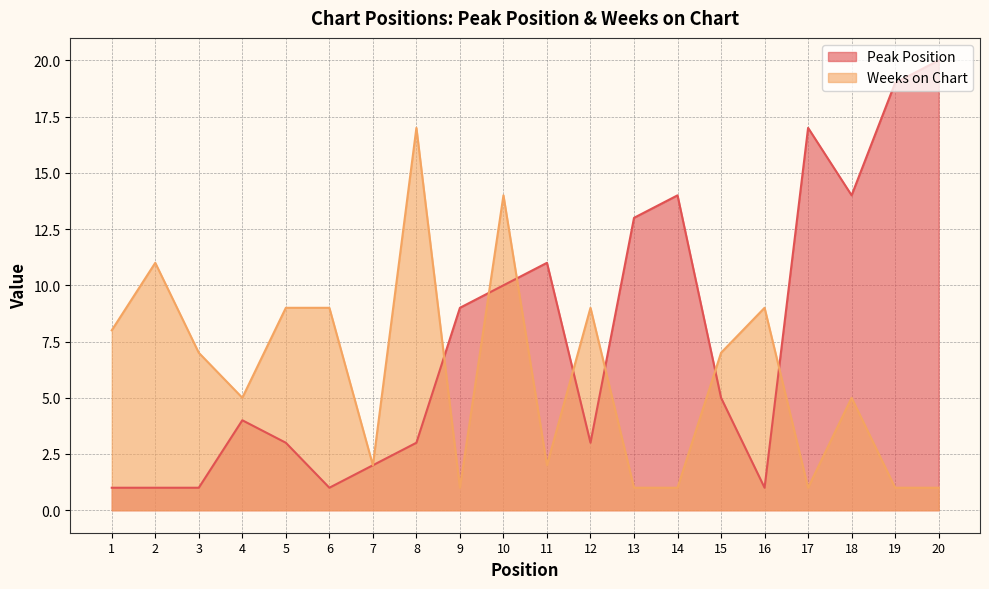

What is the value of the Weeks on Chart point at the 5th from the left?

9